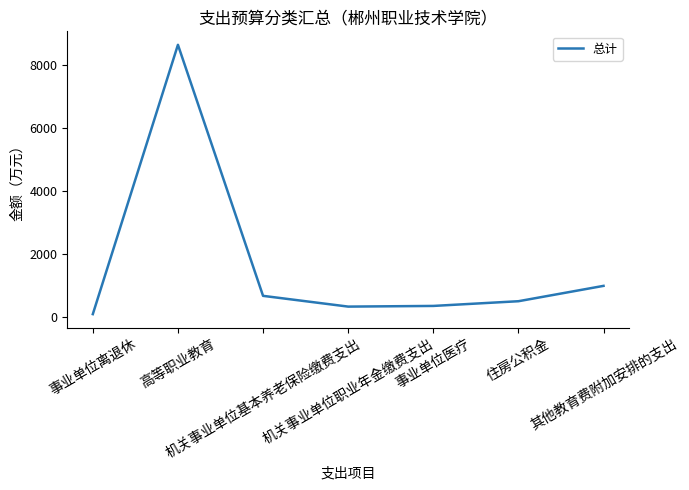

What is the difference between the maximum and second lowest values?

8313.9